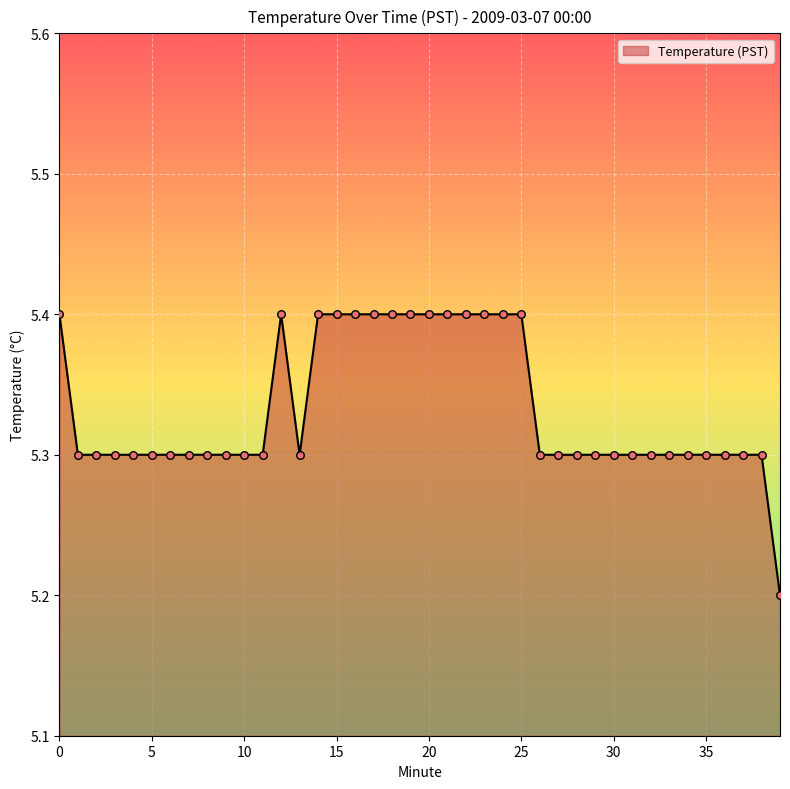

What is the greatest value displayed?

5.4